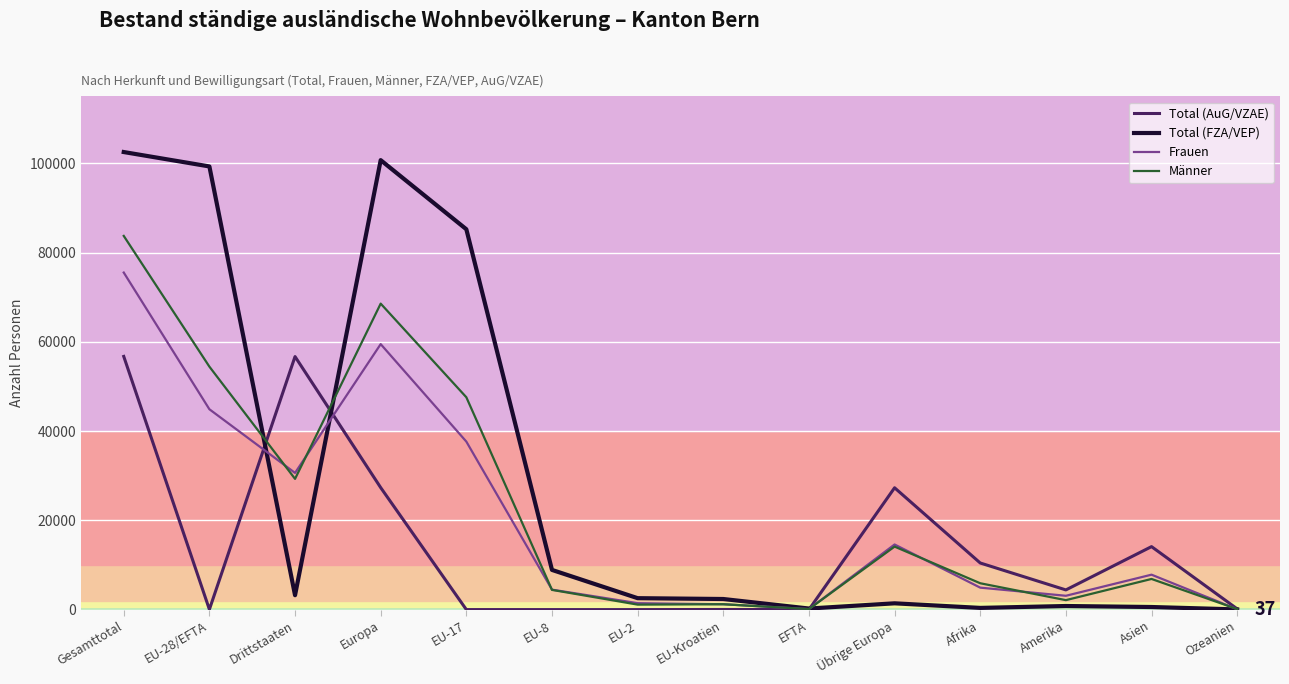

At which category does Männer reach its first local peak?

Europa